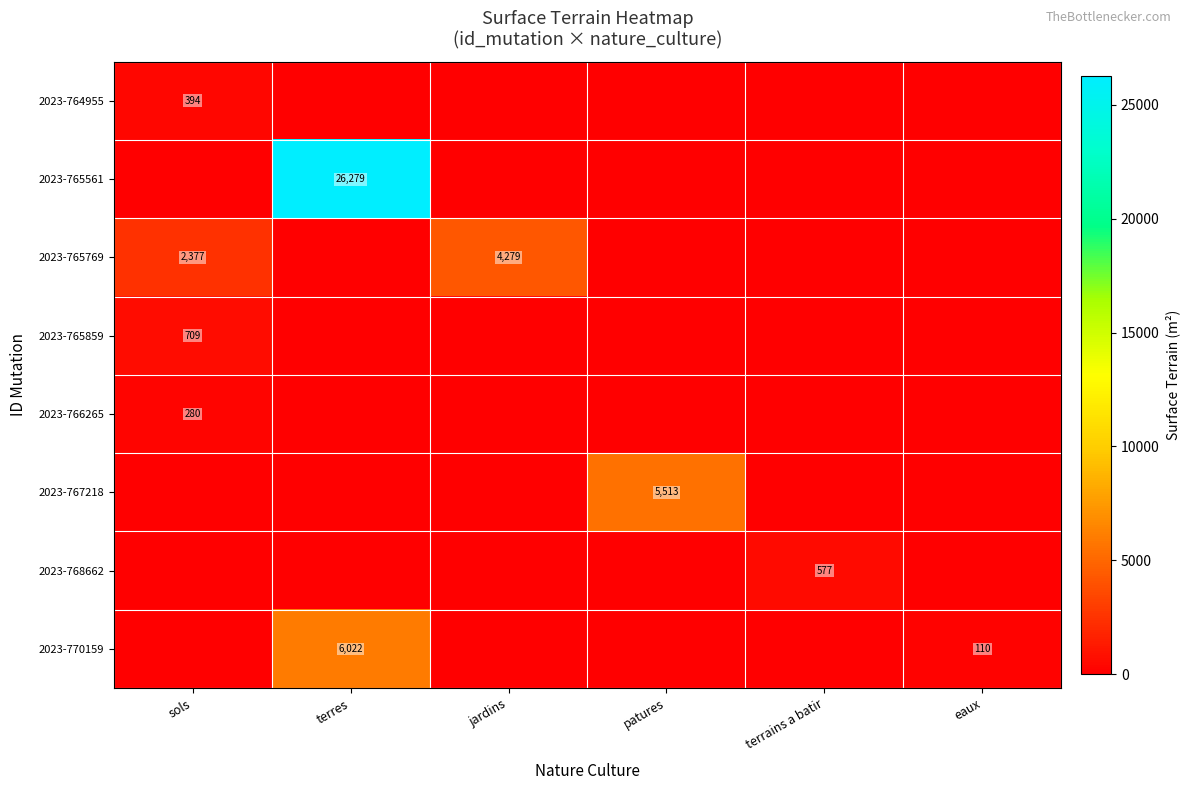

The 2023-764955 series shows 394 at sols. True or false?

True